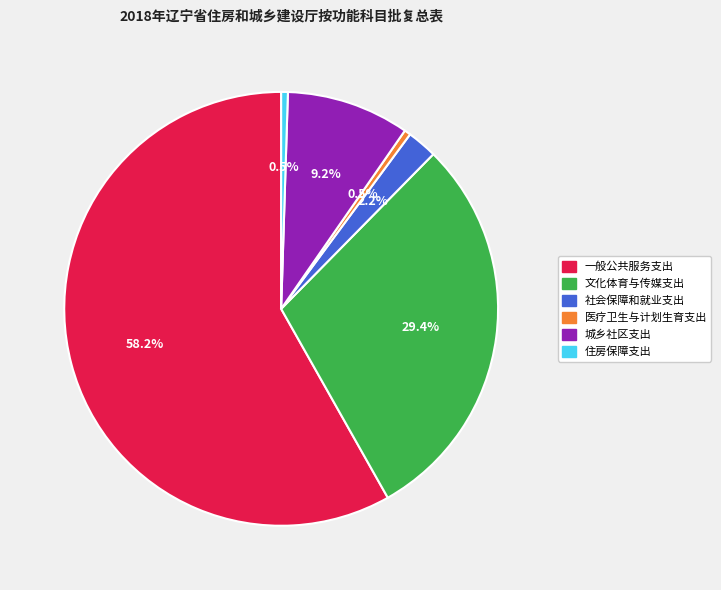

To the nearest percent, what is the combined percentage of 文化体育与传媒支出 and 医疗卫生与计划生育支出?

30%